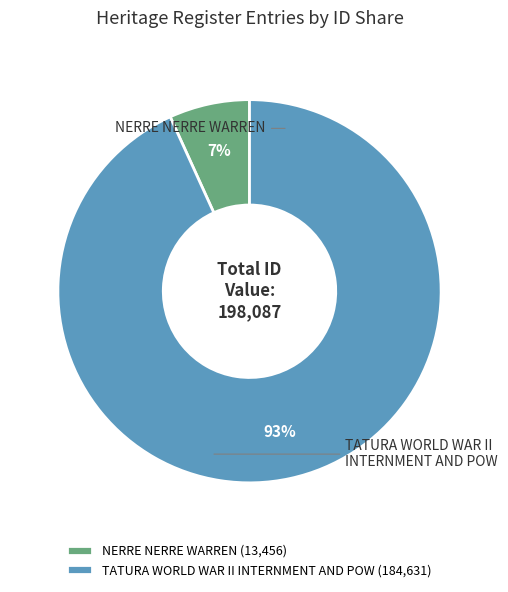

Which category has the smallest portion of the pie?

NERRE NERRE WARREN